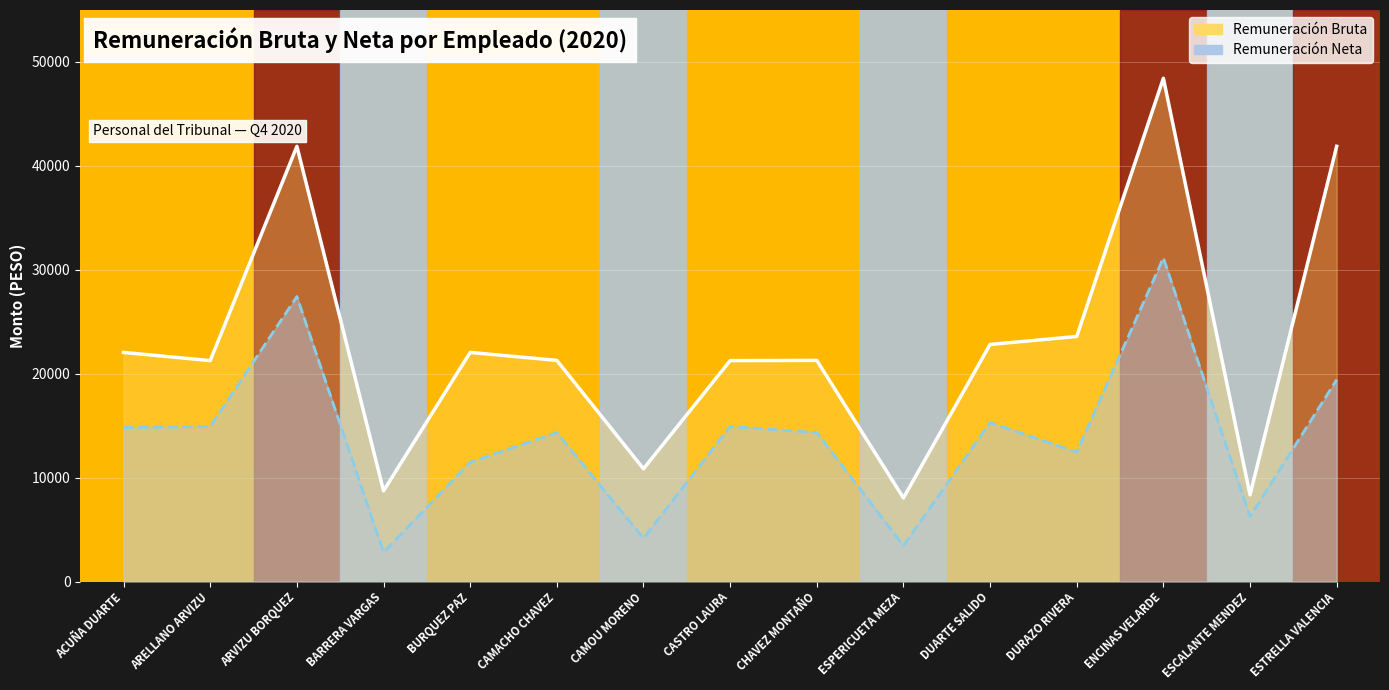

What are all the series names shown in the legend?

Remuneración Bruta, Remuneración Neta